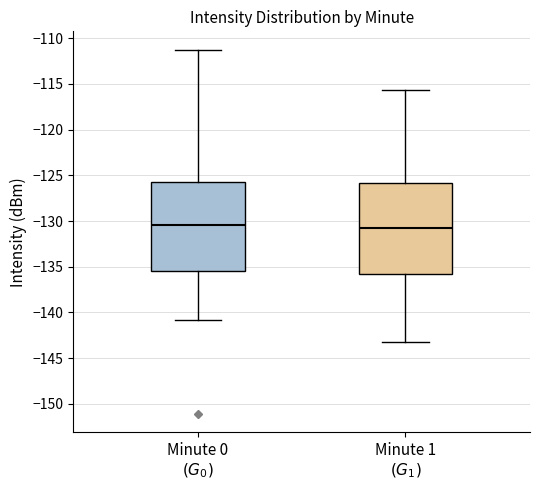

Where is the lower edge of the box for Minute 1 $(G_1)$ on the y-axis? The values are not printed on the chart, so give them approximately, as read against the axis.

-136.0